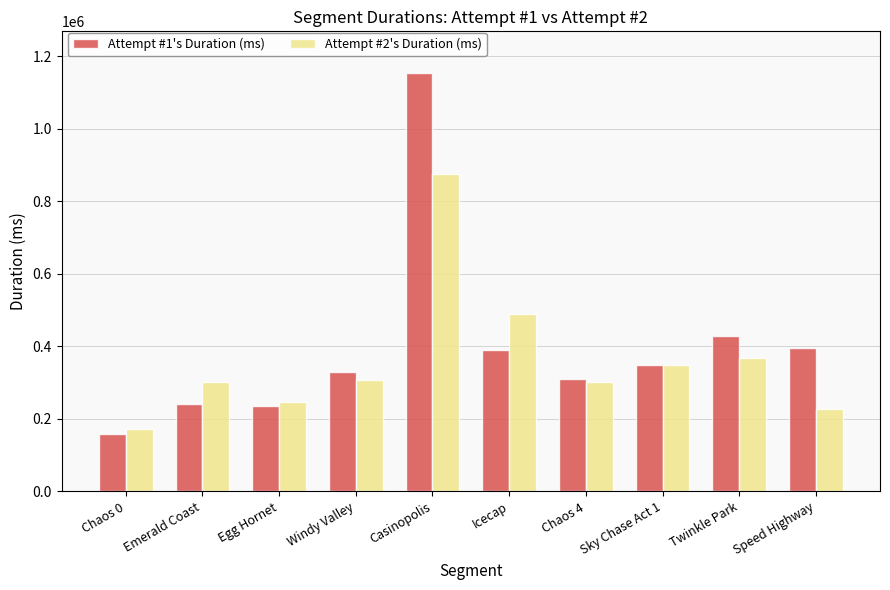

What is the value of the Attempt #2's Duration (ms) bar at the 7th from the left?

301382